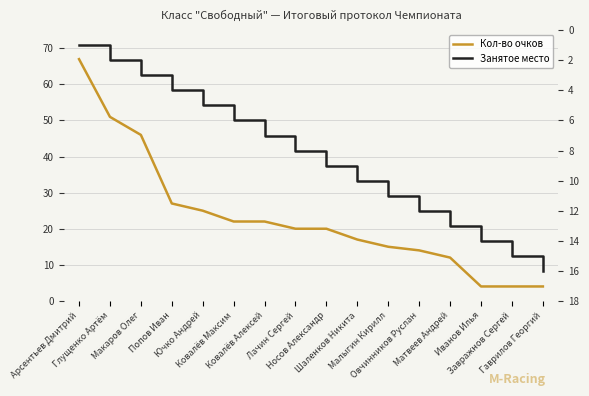

At how many categories does at least one series exceed 59?

1